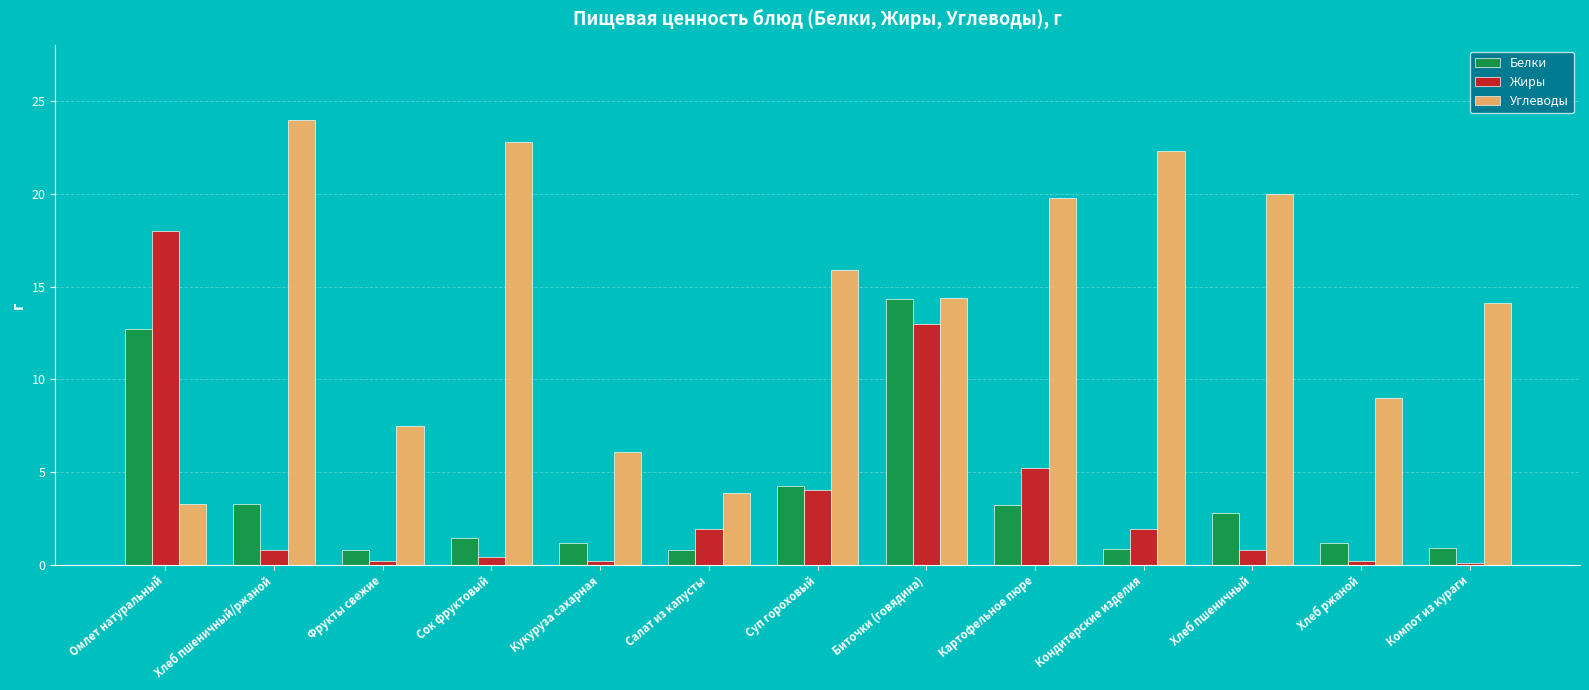

What is the average value of the Жиры series?

3.6